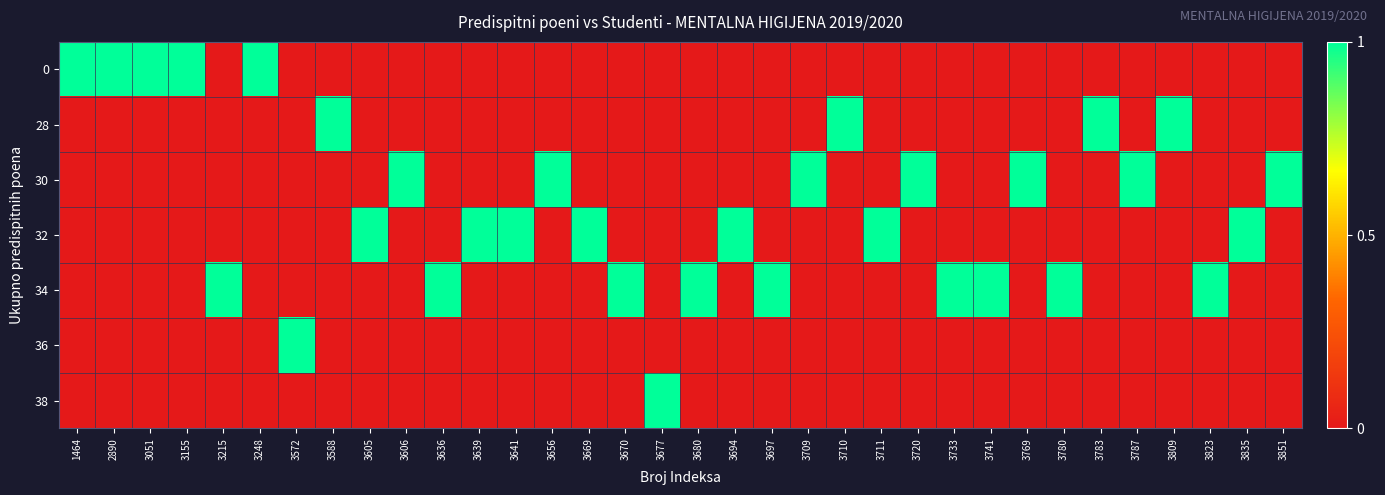

How many data points does each series have?

34